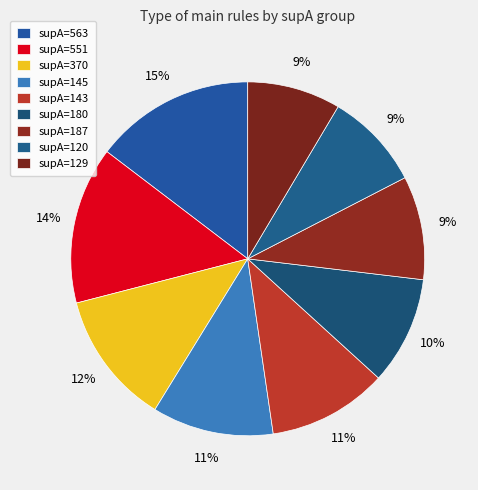

Do supA=563 and supA=551 together represent more than half of the pie?

No